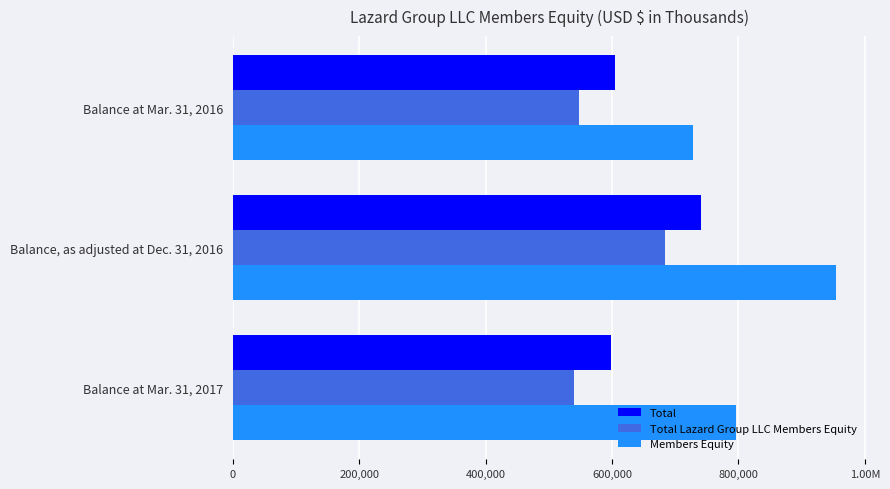

What is the value of the Total bar at the 1st from the left?

604188